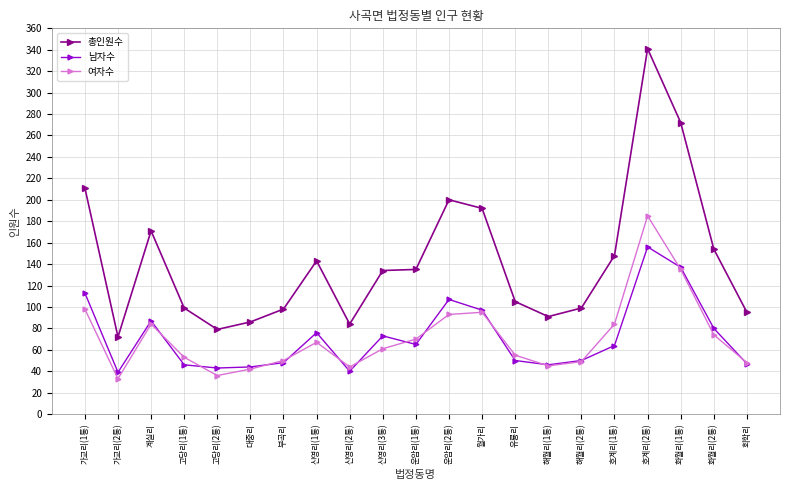

At which category does 남자수 reach its first local valley?

가교리(2통)